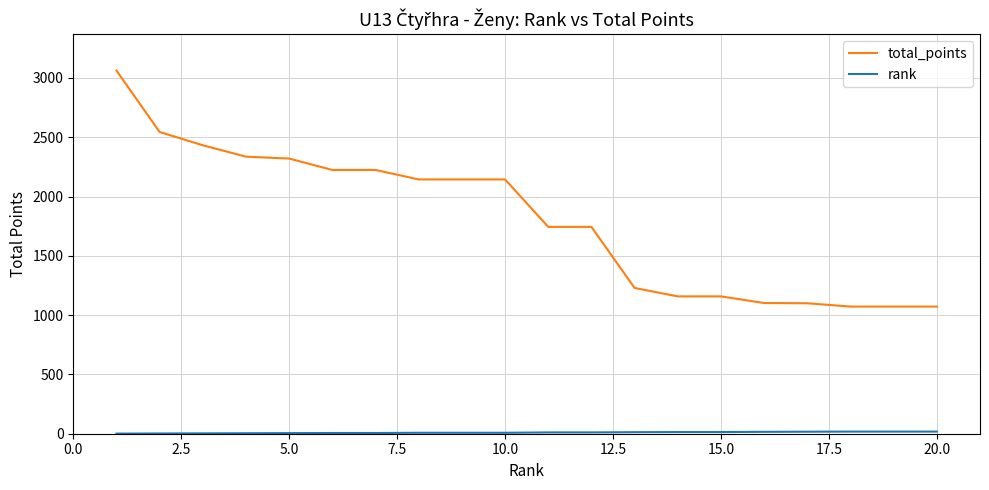

Which series has the largest total across all categories?

total_points